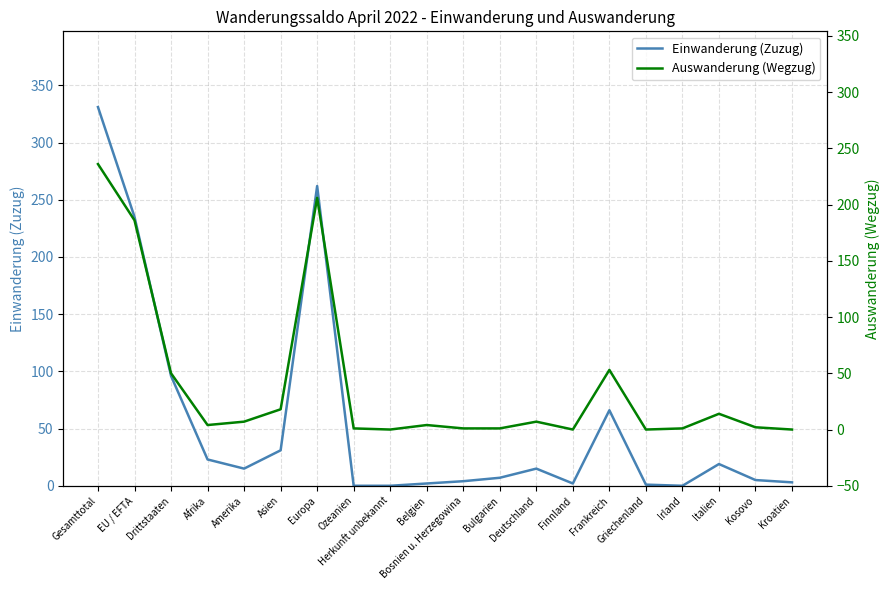

Reading right to left, what are all the values shown in this chart?

Einwanderung (Zuzug): Kroatien=3	Kosovo=5	Italien=19	Irland=0	Griechenland=1	Frankreich=66	Finnland=2	Deutschland=15	Bulgarien=7	Bosnien u. Herzegowina=4	Belgien=2	Herkunft unbekannt=0	Ozeanien=0	Europa=262	Asien=31	Amerika=15	Afrika=23	Drittstaaten=96	EU / EFTA=235	Gesamttotal=331
Auswanderung (Wegzug): Kroatien=0	Kosovo=2	Italien=14	Irland=1	Griechenland=0	Frankreich=53	Finnland=0	Deutschland=7	Bulgarien=1	Bosnien u. Herzegowina=1	Belgien=4	Herkunft unbekannt=0	Ozeanien=1	Europa=206	Asien=18	Amerika=7	Afrika=4	Drittstaaten=50	EU / EFTA=186	Gesamttotal=236